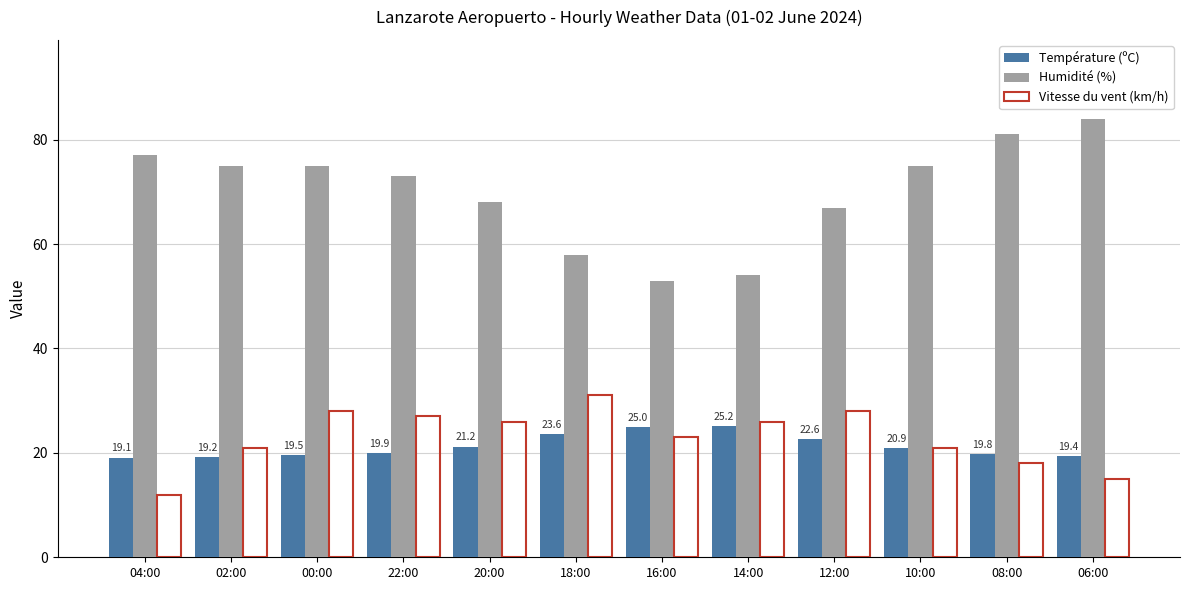

What is the smallest value displayed?

12.0